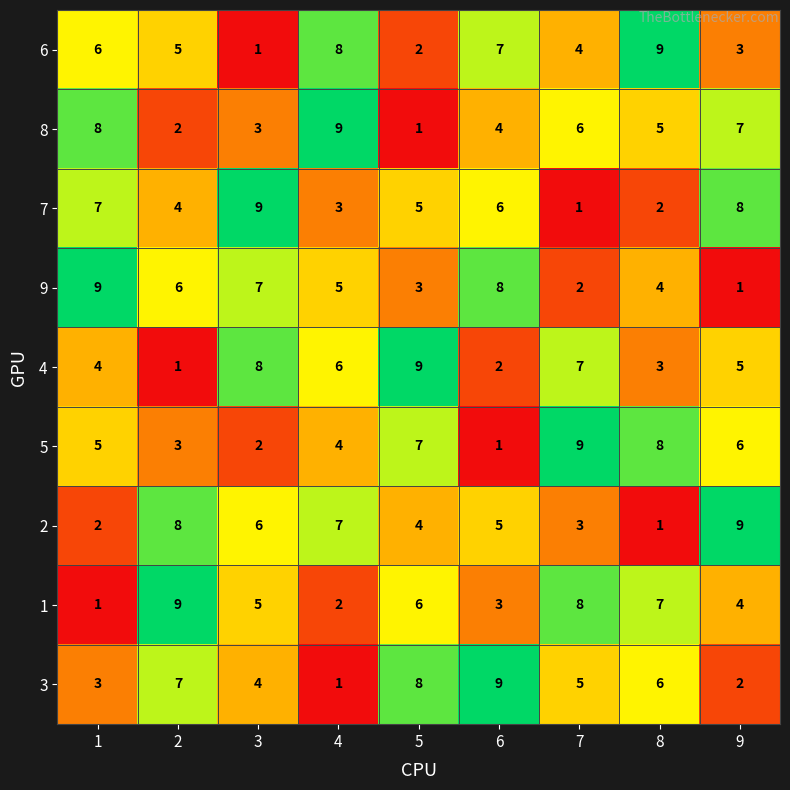

At which label does 4 first exceed 5?

3